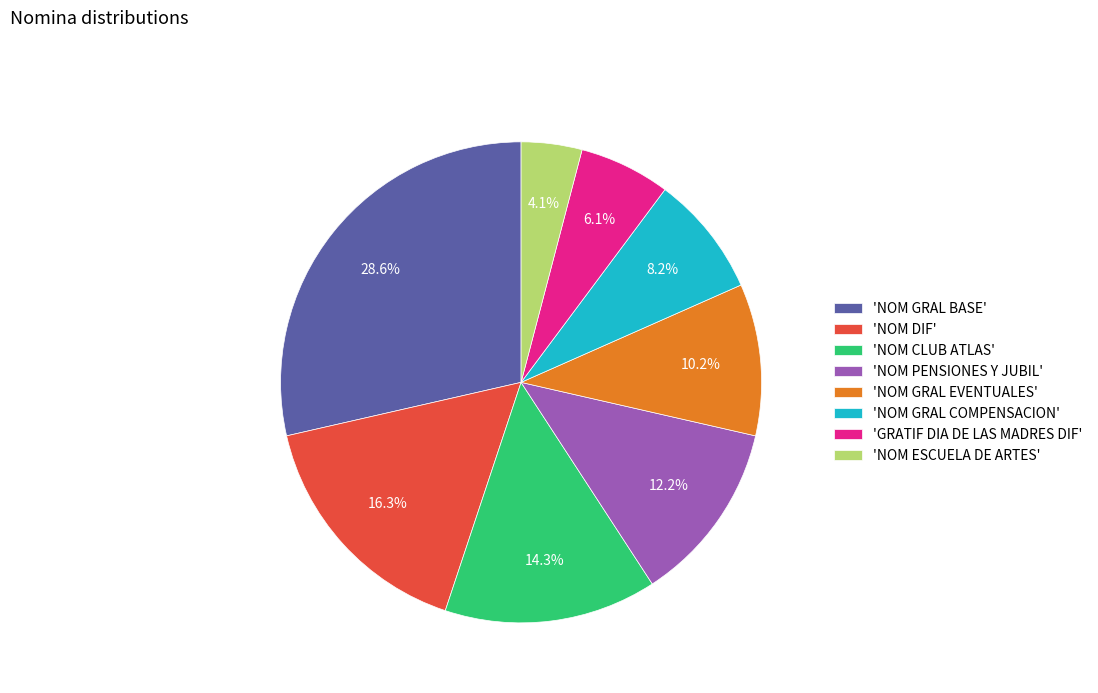

How many slices are in this pie chart?

8